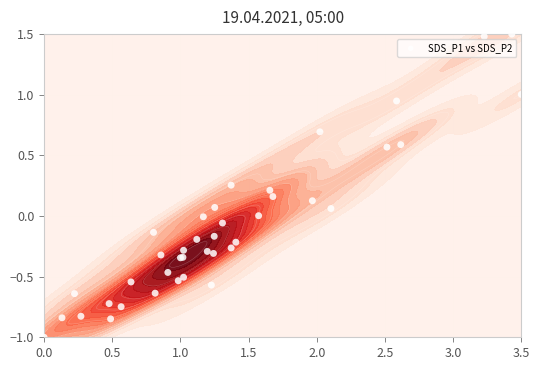

How many distinct data groups are displayed?

1